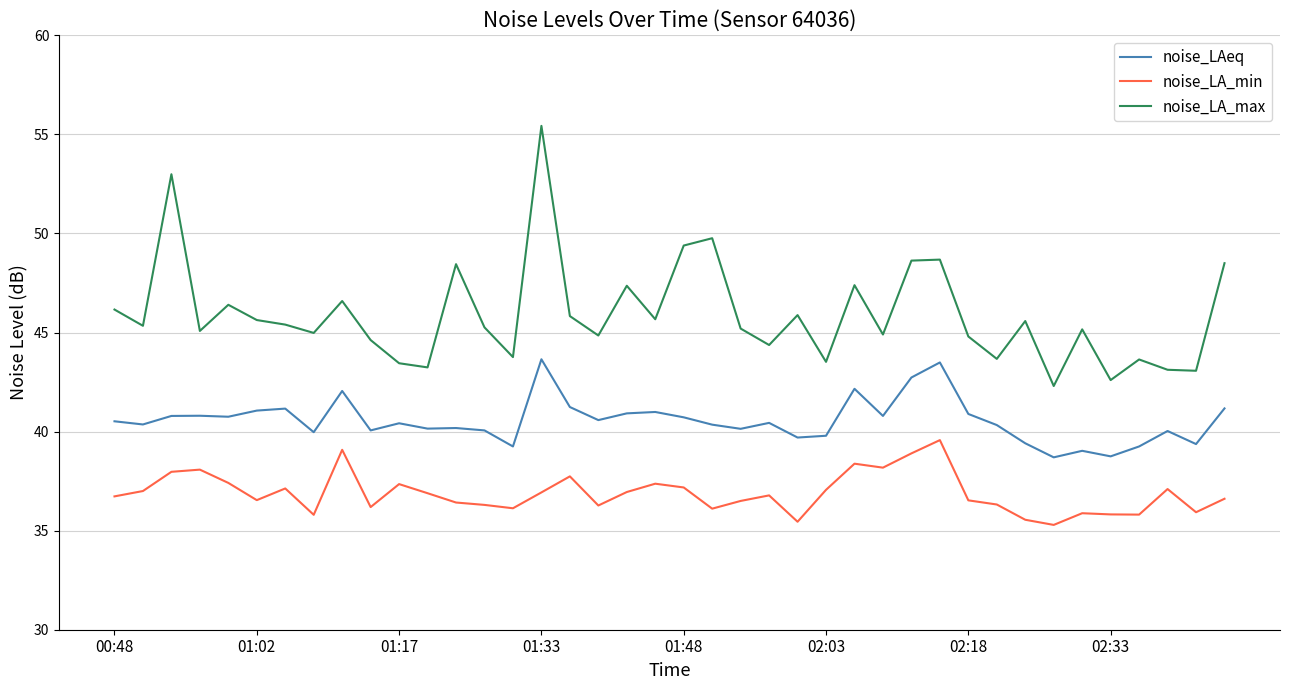

In noise_LA_min, how many points are higher than both neighbors (excluding endpoints)?

11